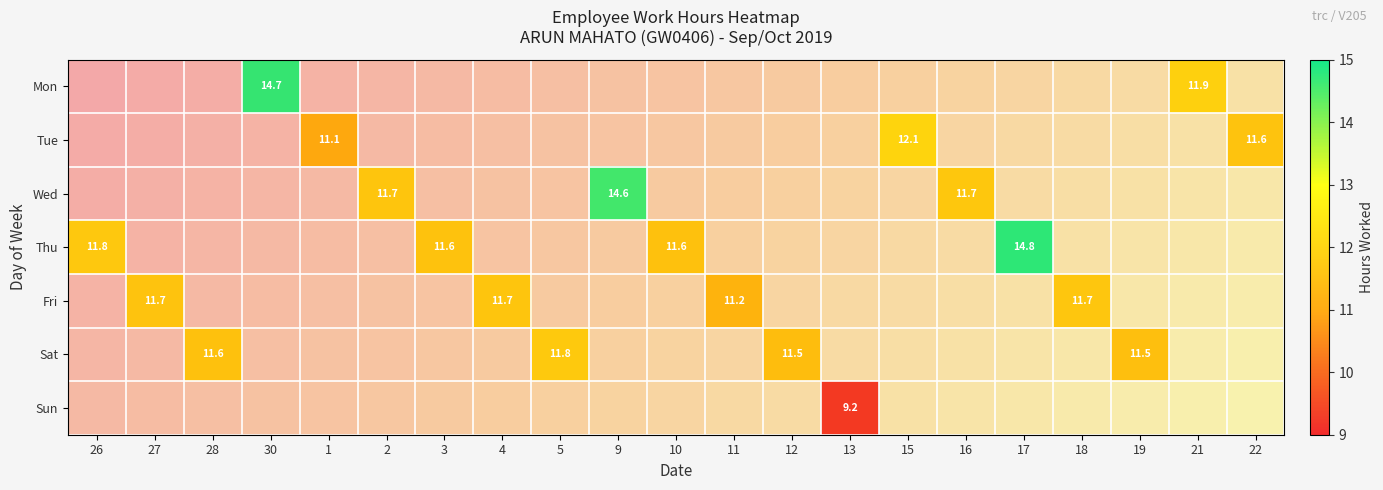

Is the value of Wed at 10 greater than the value of Sat at 15?

No